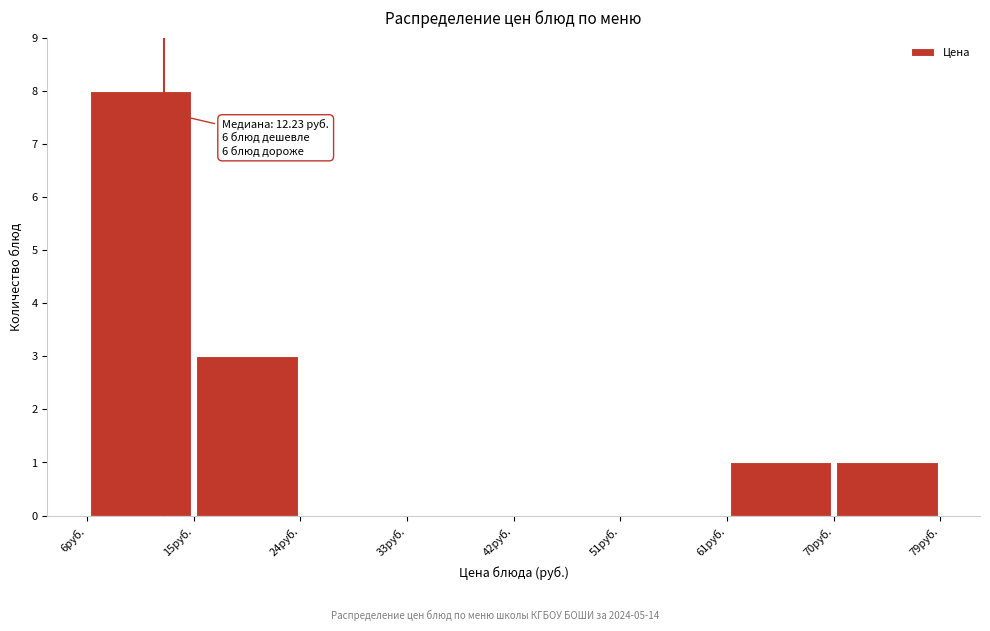

Which range on the x-axis has the tallest bar?

6 to 15